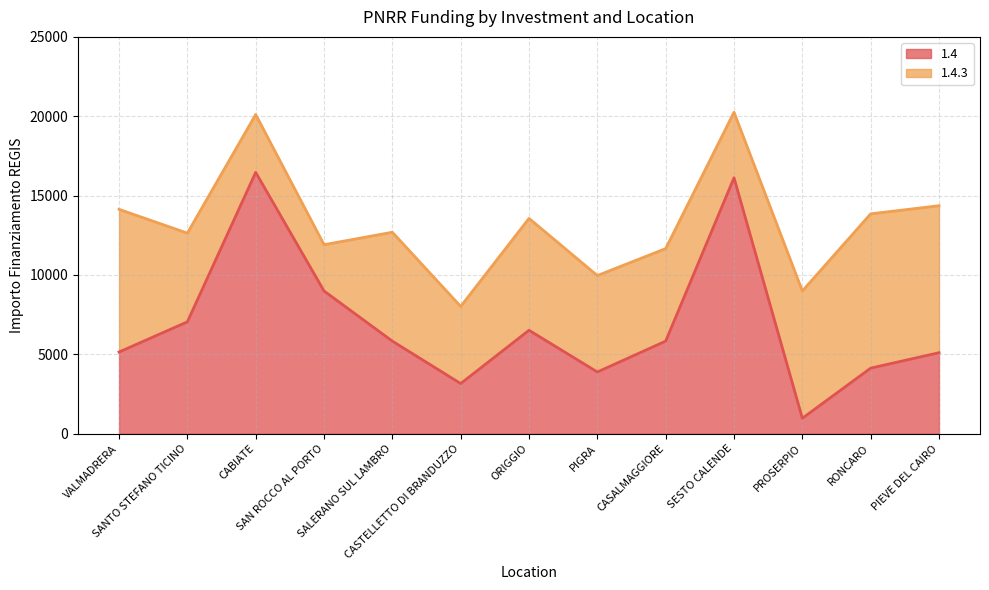

What is the difference between the values at PROSERPIO and SESTO CALENDE?

15149